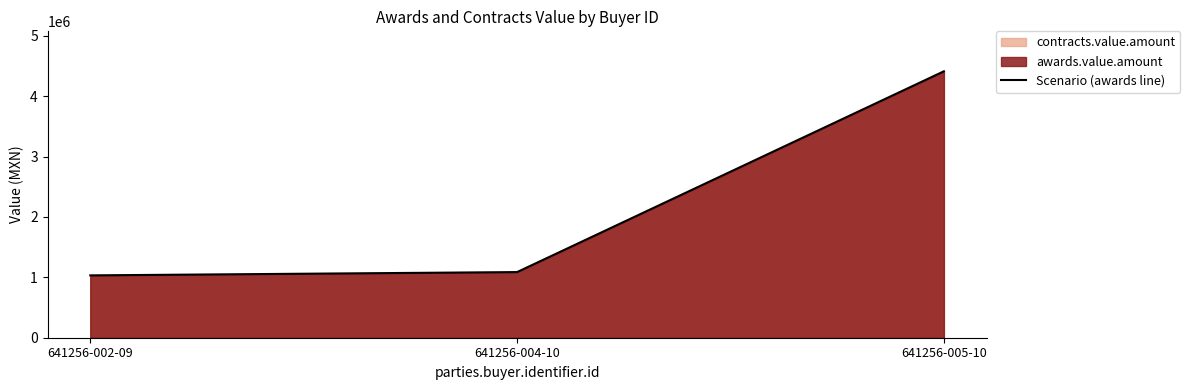

At which label does the data first exceed 1086856?

641256-004-10